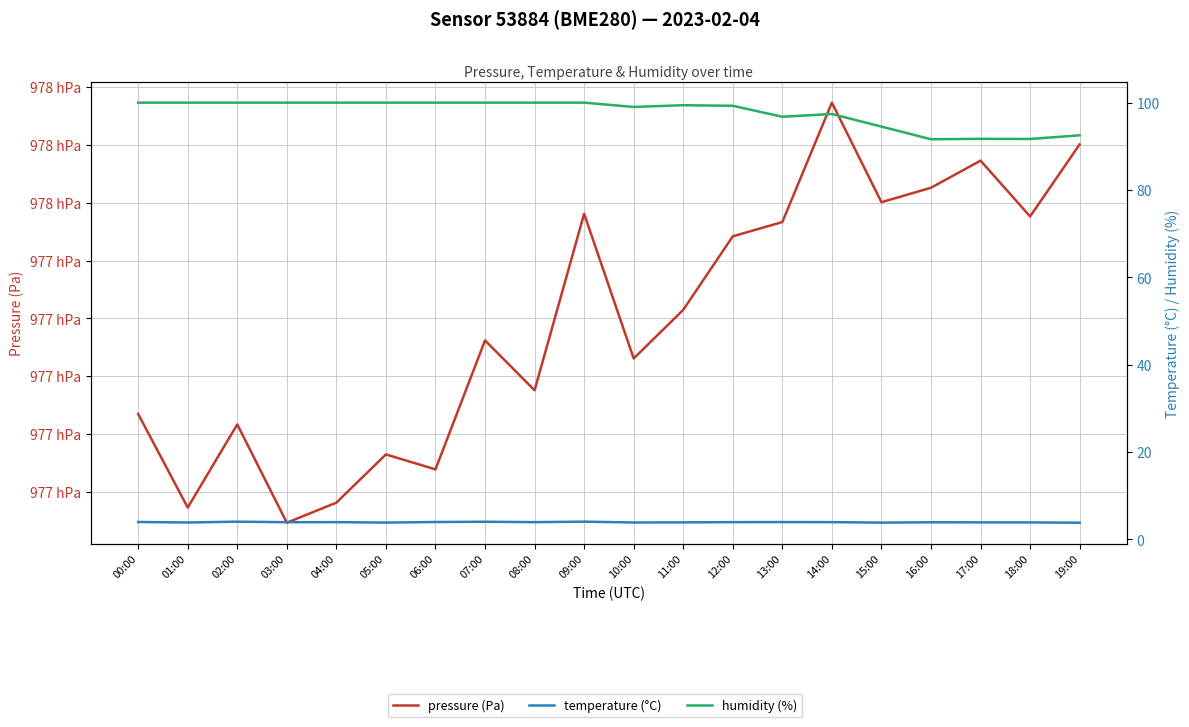

What is the total value across all series at 19:00?

97856.4